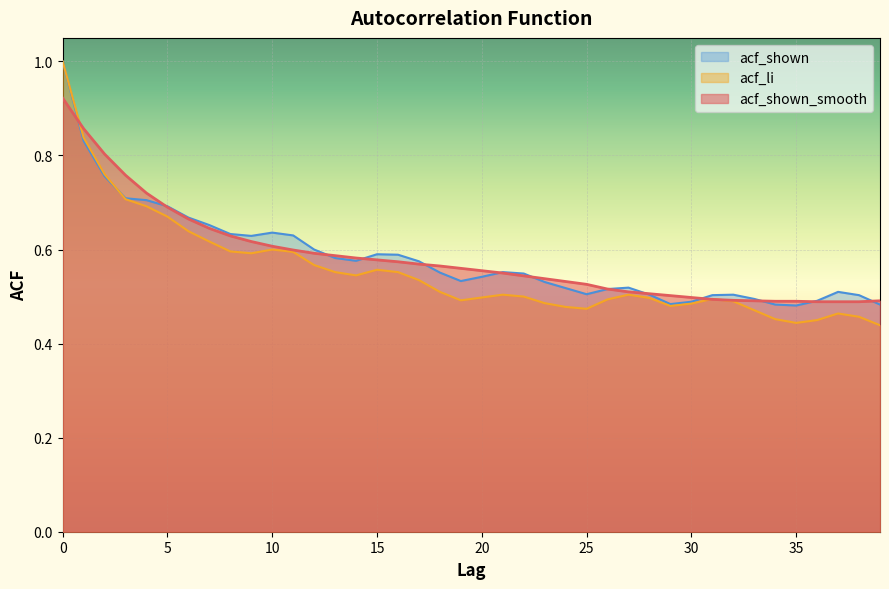

Which series ends up on top after the final intersection of acf_shown_smooth and acf_shown?

acf_shown_smooth